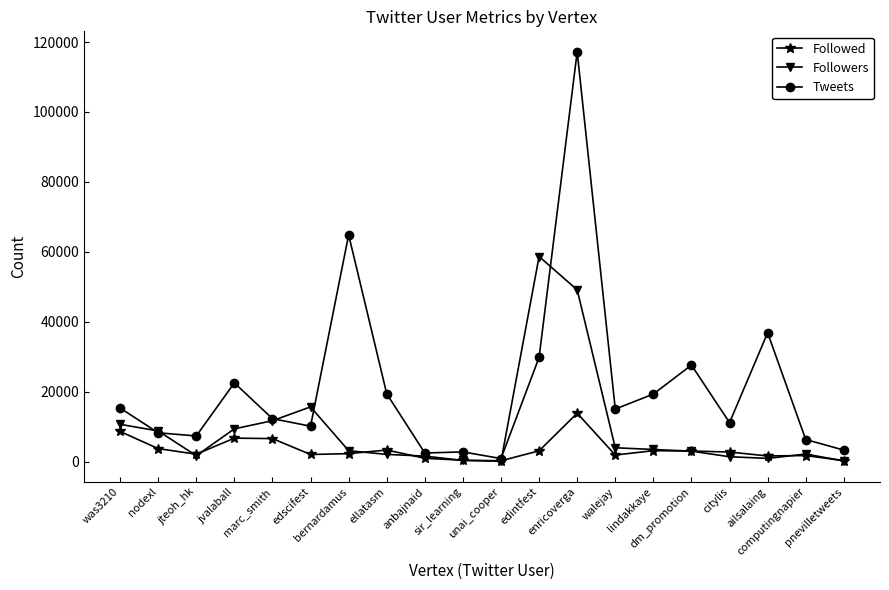

List the series in order of their peak value, highest first.

Tweets, Followers, Followed